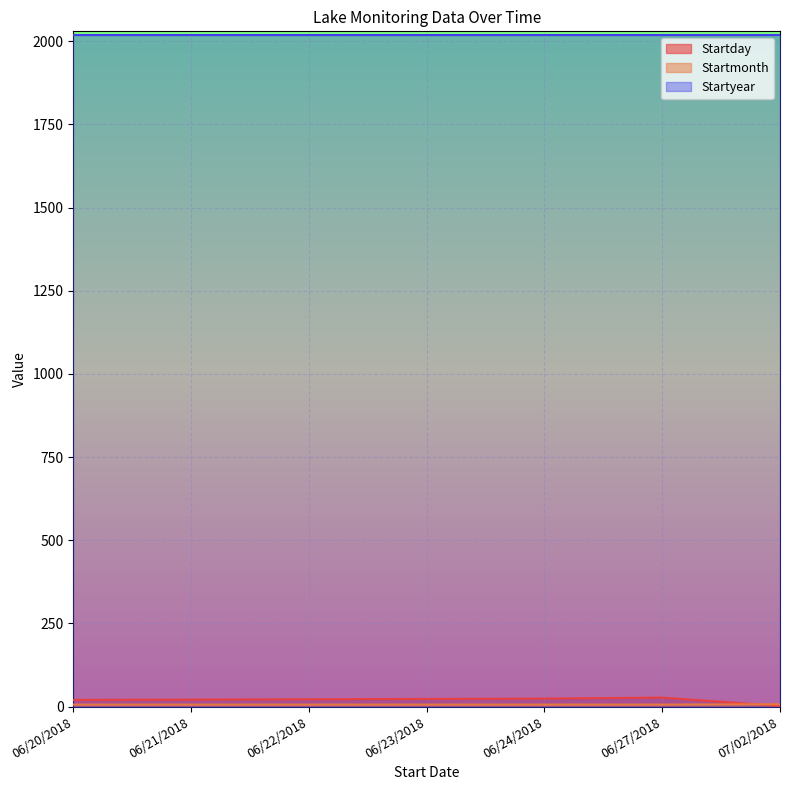

Rank the categories by Startmonth value from highest to lowest.

07/02/2018, 06/20/2018, 06/21/2018, 06/22/2018, 06/23/2018, 06/24/2018, 06/27/2018